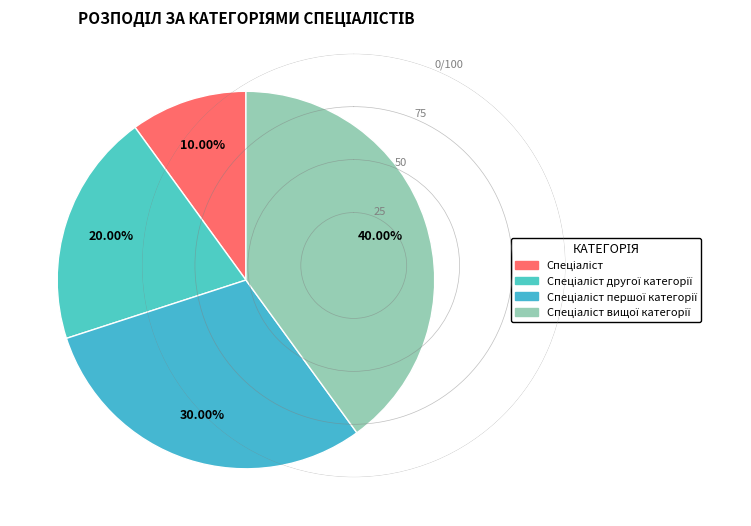

Which category has the smallest portion of the pie?

Спеціаліст